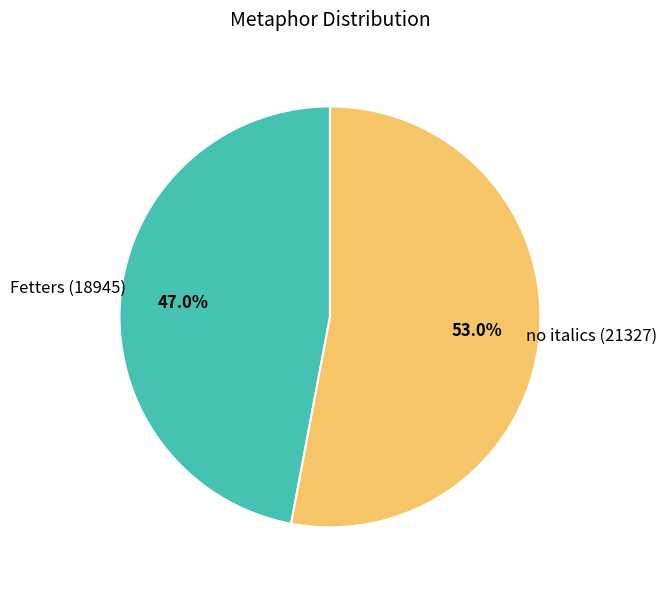

To the nearest percent, what is the average slice percentage?

50%